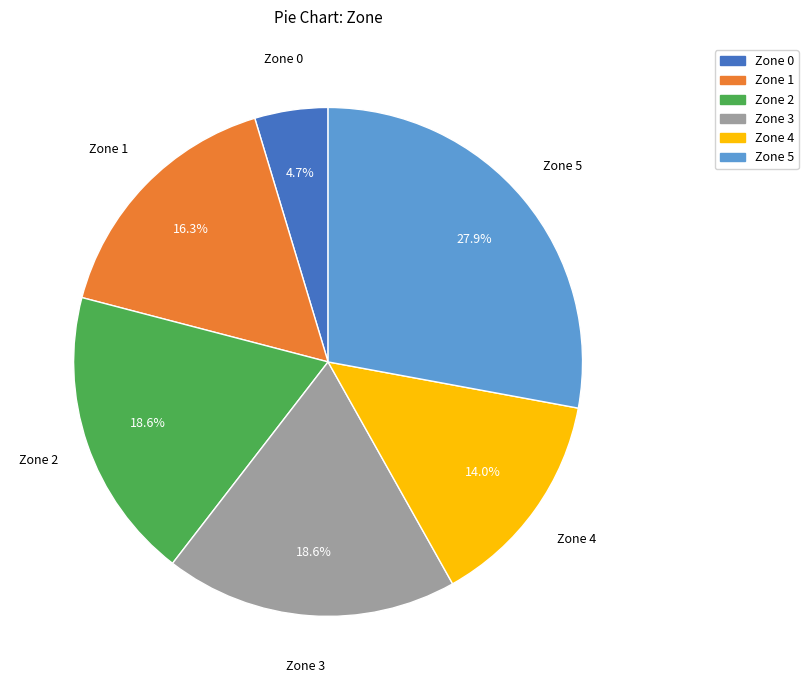

What is the smallest slice in the pie chart?

Zone 0